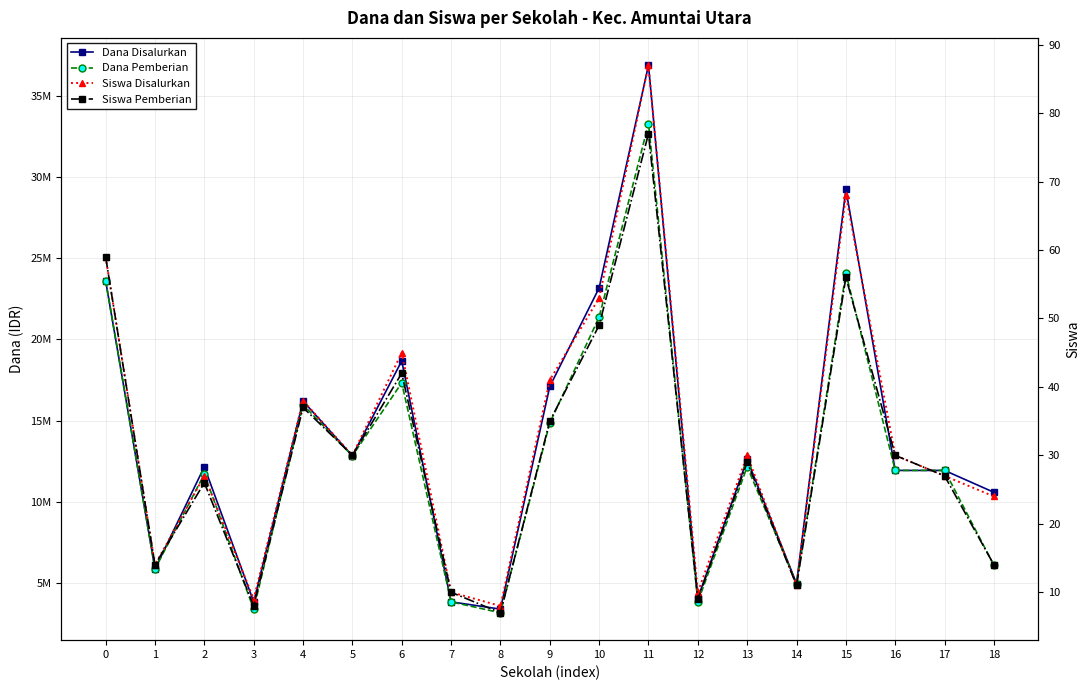

Reading left to right, what are all the values shown in this chart?

Dana Disalurkan: 23625000	5850000	12150000	3825000	16200000	12825000	18675000	3825000	3375000	17100000	23175000	36900000	4050000	12600000	4950000	29250000	11925000	11925000	10575000
Dana Pemberian: 23625000	5850000	11700000	3375000	15975000	12825000	17325000	3825000	3150000	14850000	21375000	33300000	3825000	12150000	4950000	24075000	11925000	11925000	6075000
Siswa Disalurkan: 59	14	27	9	38	30	45	10	8	41	53	87	10	30	11	68	30	27	24
Siswa Pemberian: 59	14	26	8	37	30	42	10	7	35	49	77	9	29	11	56	30	27	14